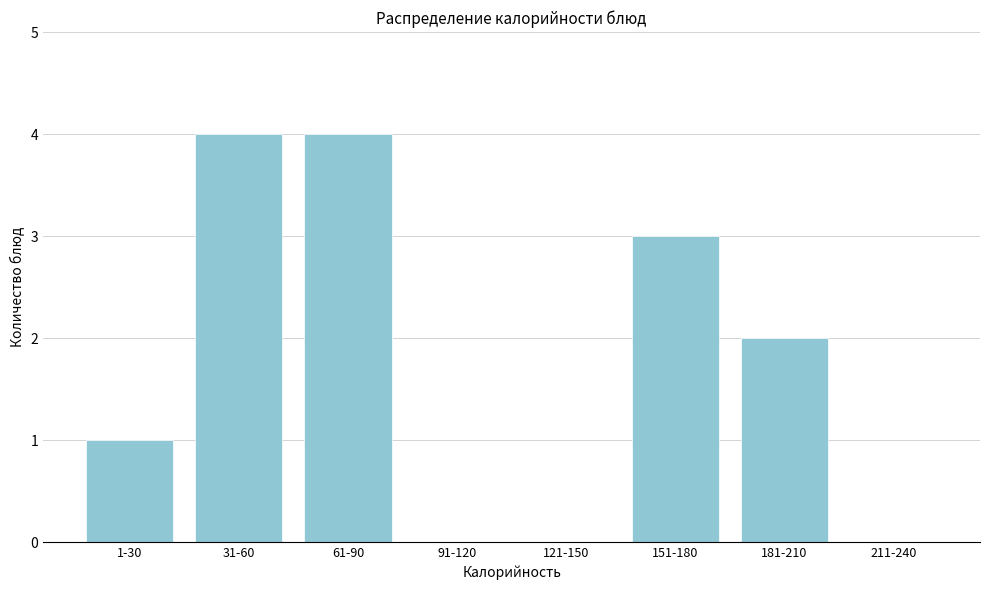

Reading left to right, what are all the values shown in this chart?

1-30=1	31-60=4	61-90=4	91-120=0	121-150=0	151-180=3	181-210=2	211-240=0